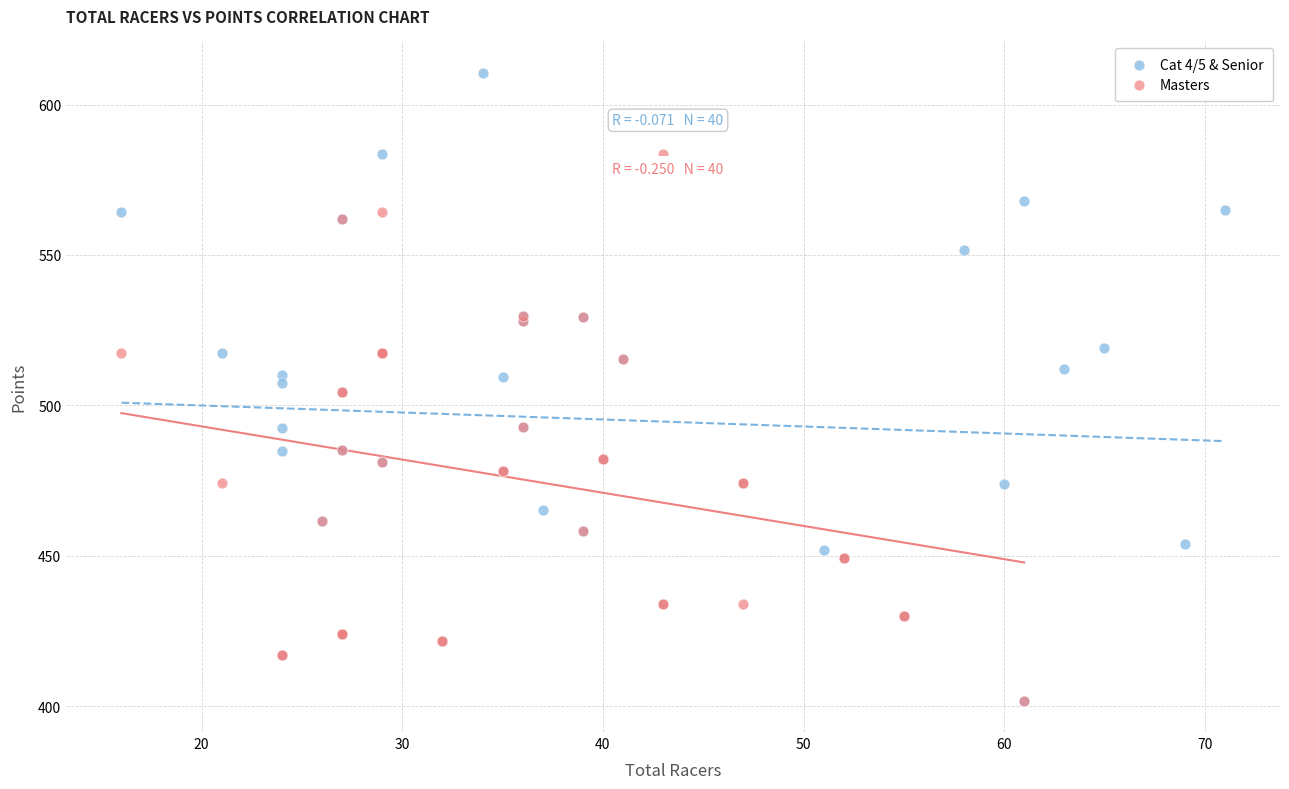

Which series reaches the maximum Y coordinate?

Cat 4/5 & Senior